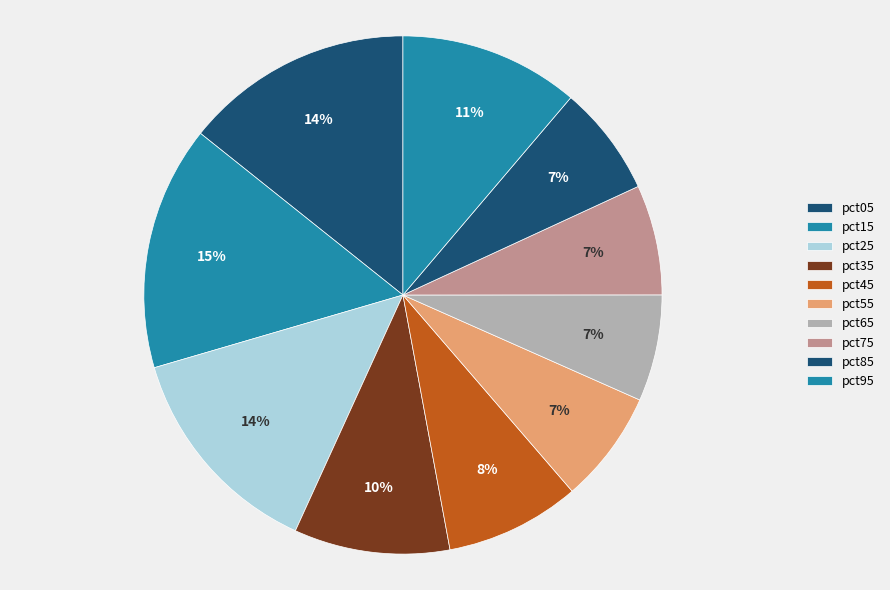

Is it true that pct85 is 1% of the pie?

False